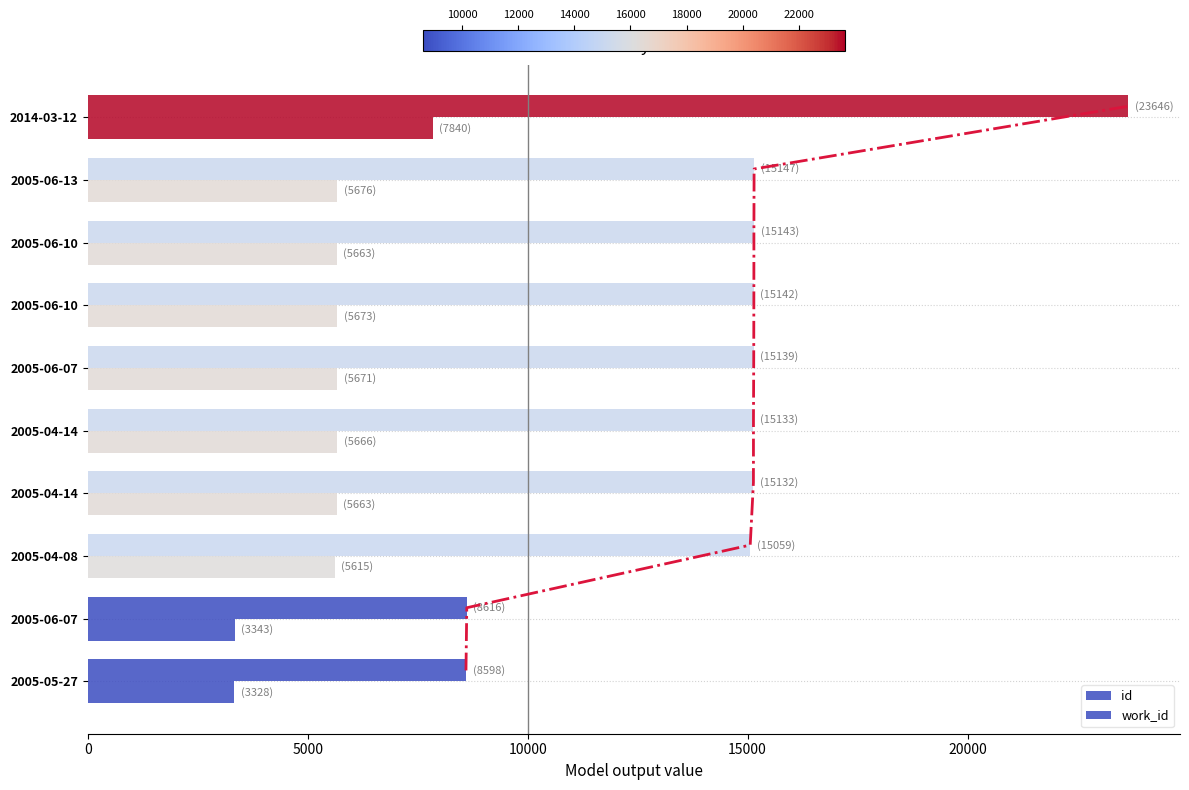

Which series has the largest total across all categories?

id